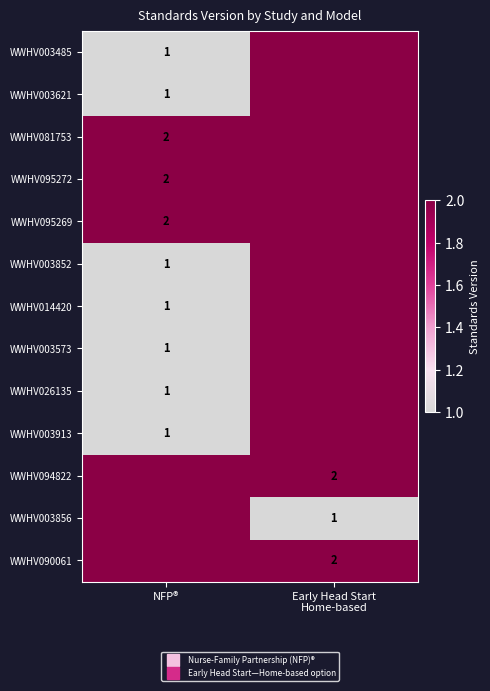

At which category does the chart reach its peak across all series?

NFP®